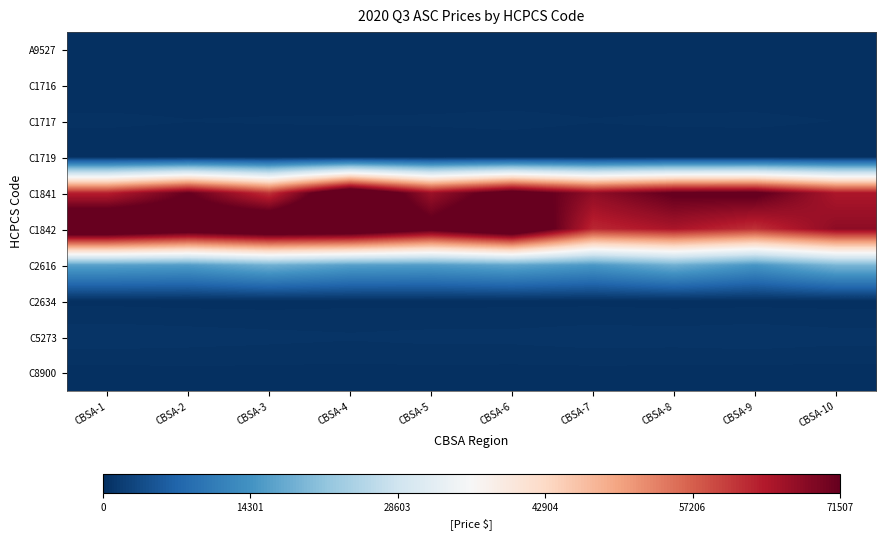

How many distinct data groups are displayed?

10